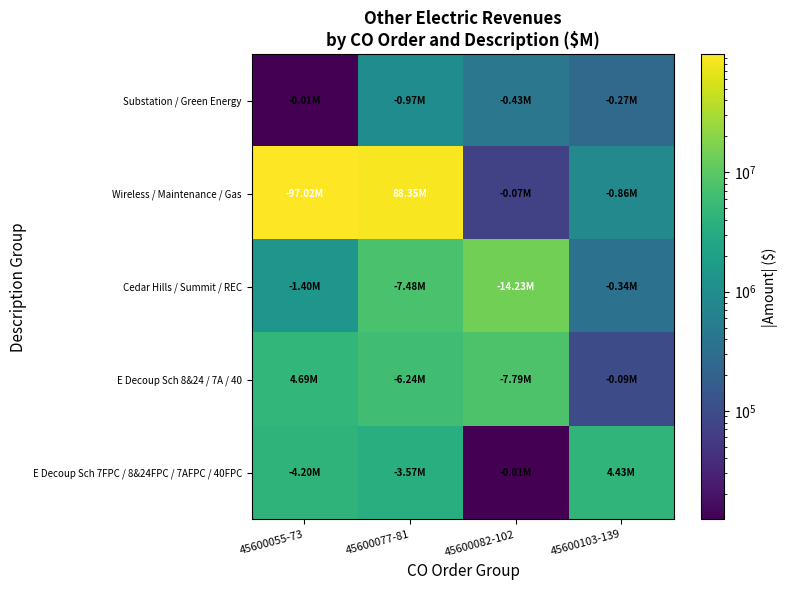

At which category does the chart reach its peak across all series?

45600055-73